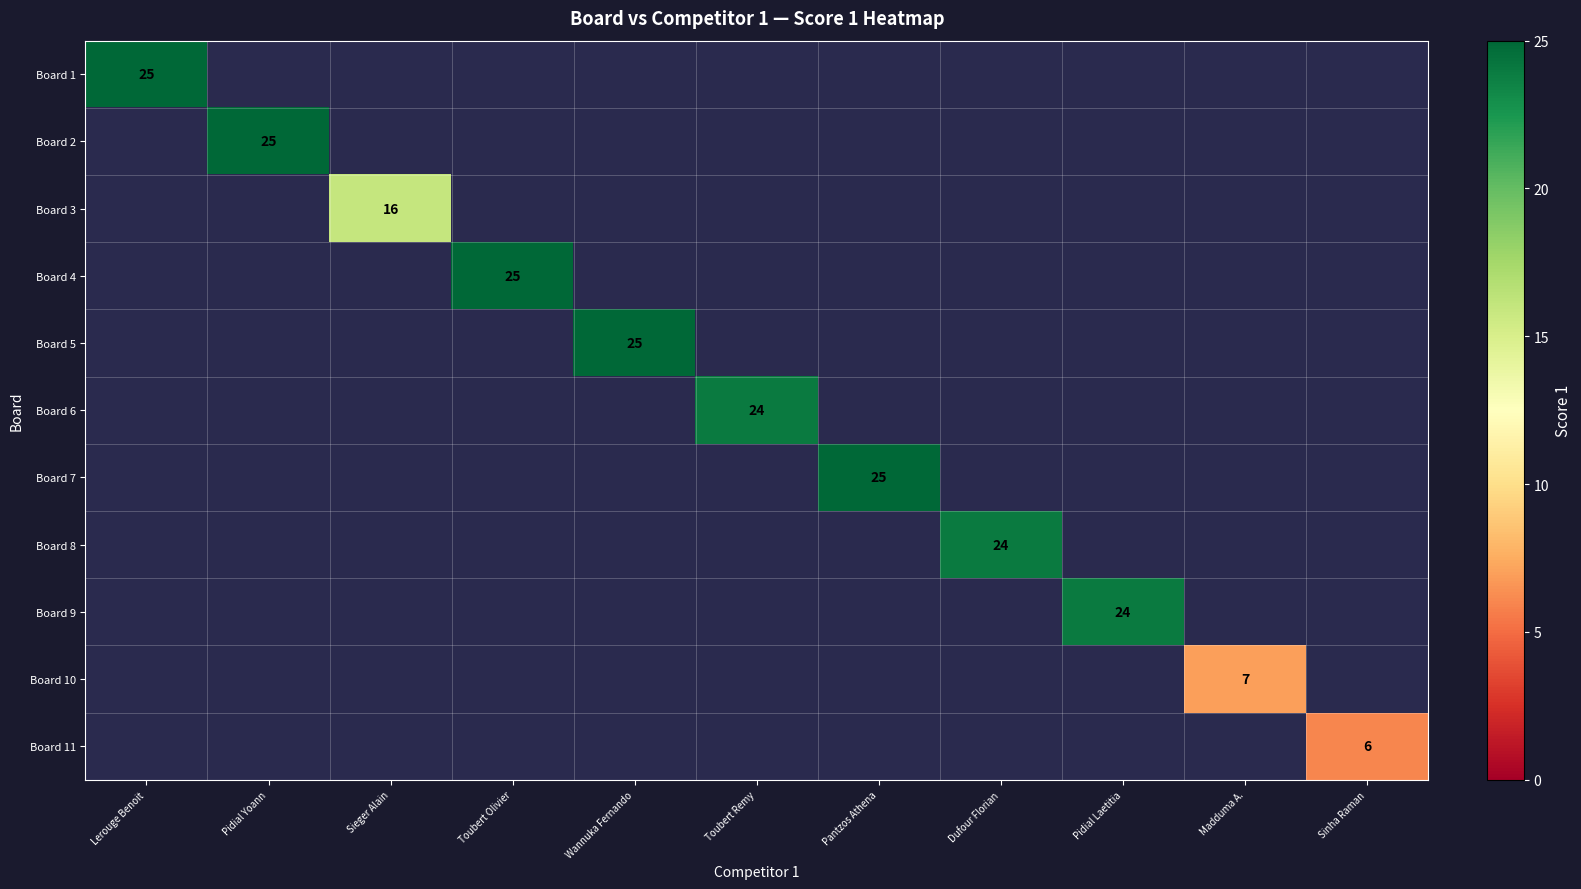

At Pidial Laetitia, list the series in order from largest to smallest.

Board 1, Board 2, Board 3, Board 4, Board 5, Board 6, Board 7, Board 8, Board 9, Board 10, Board 11